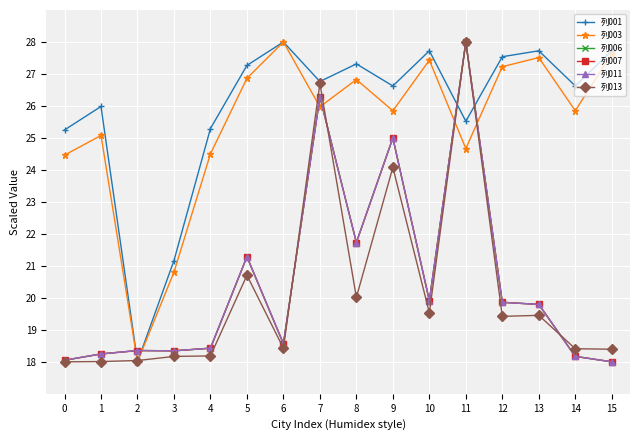

At which category is the sum across all series the highest?

11